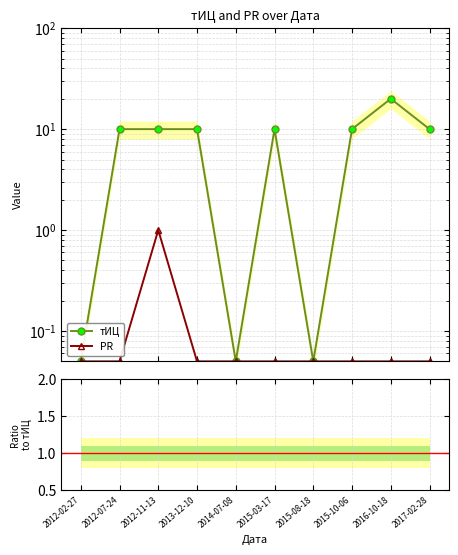

Does the chart have visible grid lines?

Yes